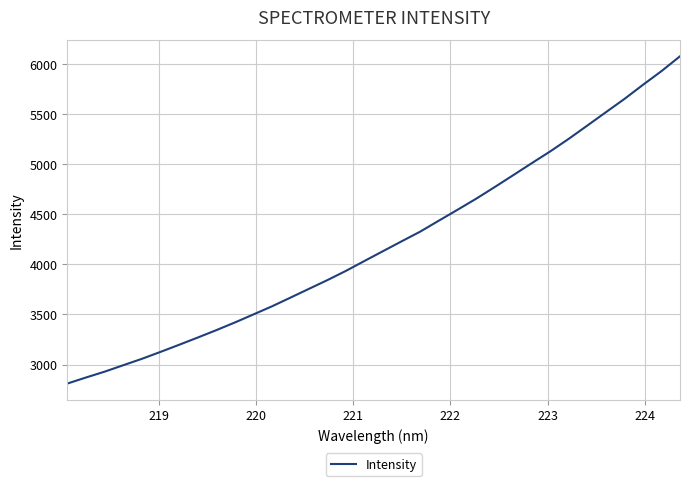

How many lines are shown in the chart?

1